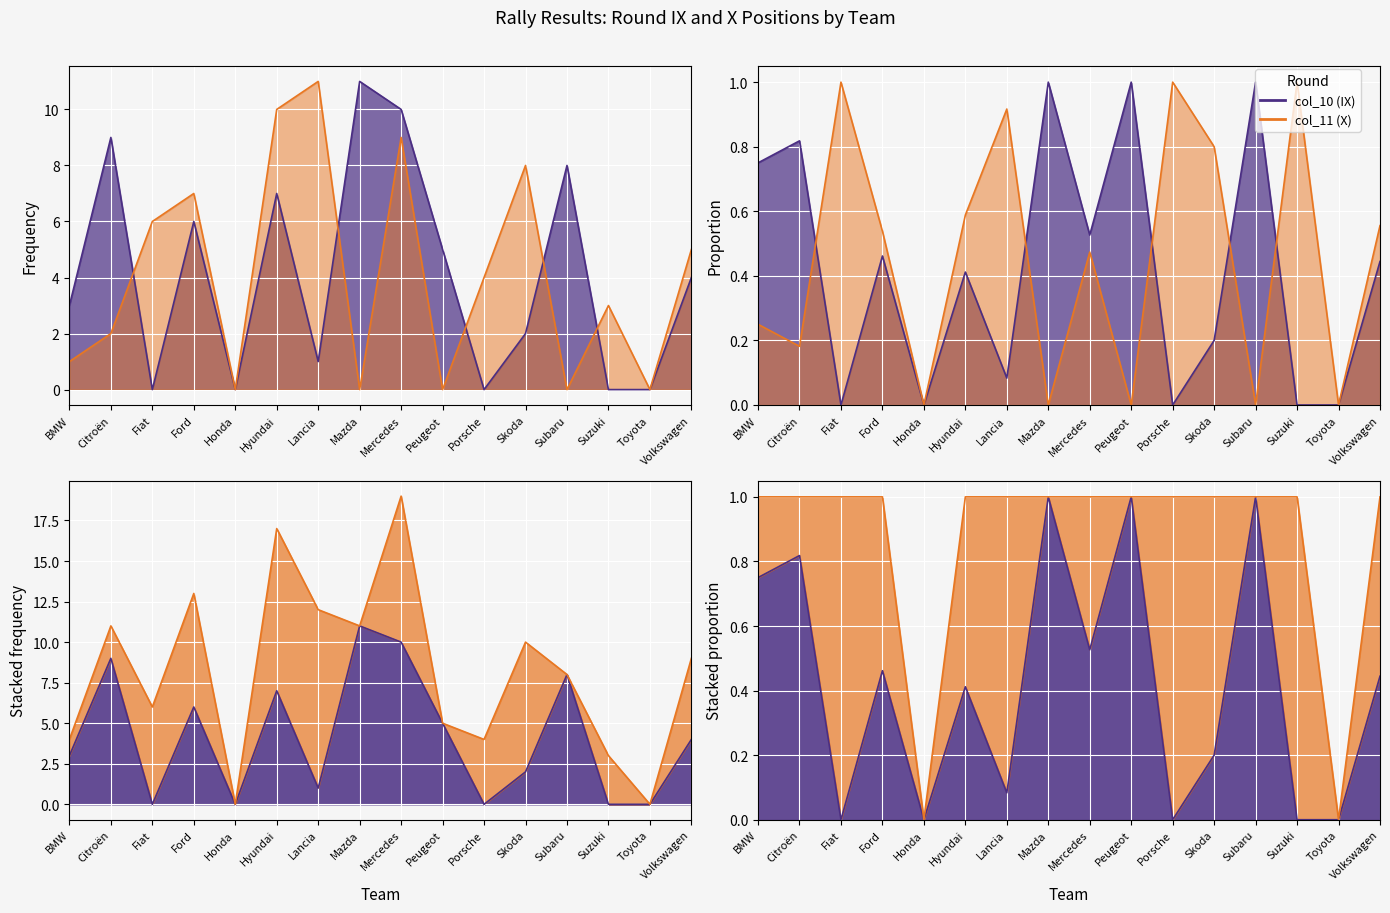

The value of col_11 (X) at Lancia is 11. True or false?

True